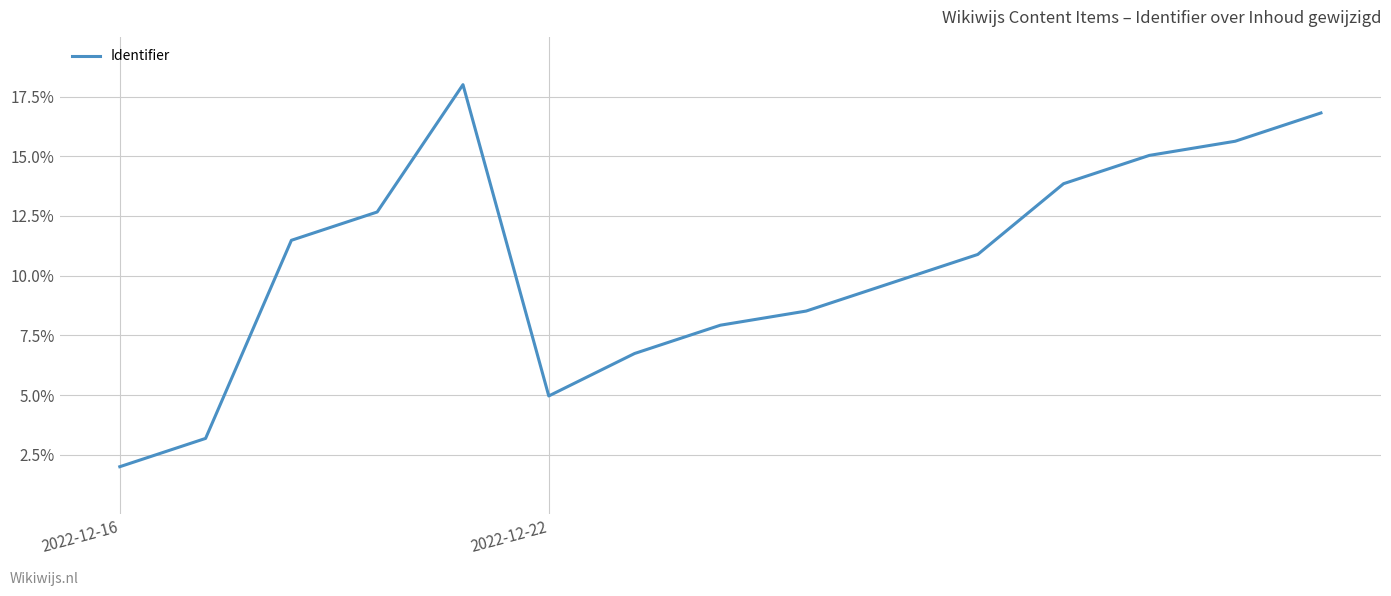

What is the smallest value displayed?

2.0